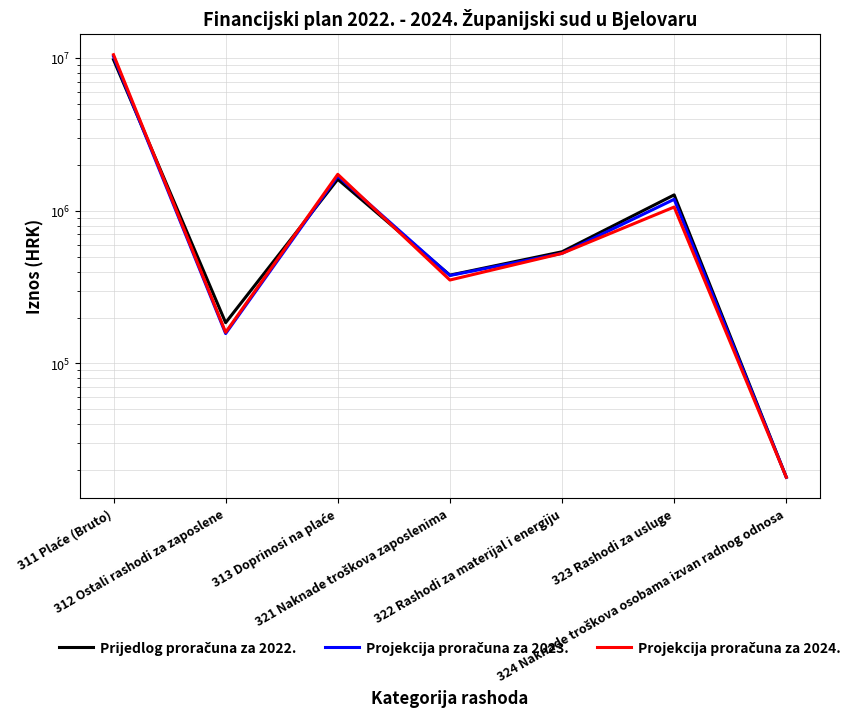

Between which two adjacent categories do Prijedlog proračuna za 2022. and Projekcija proračuna za 2024. first intersect?

311 Plaće (Bruto) and 312 Ostali rashodi za zaposlene